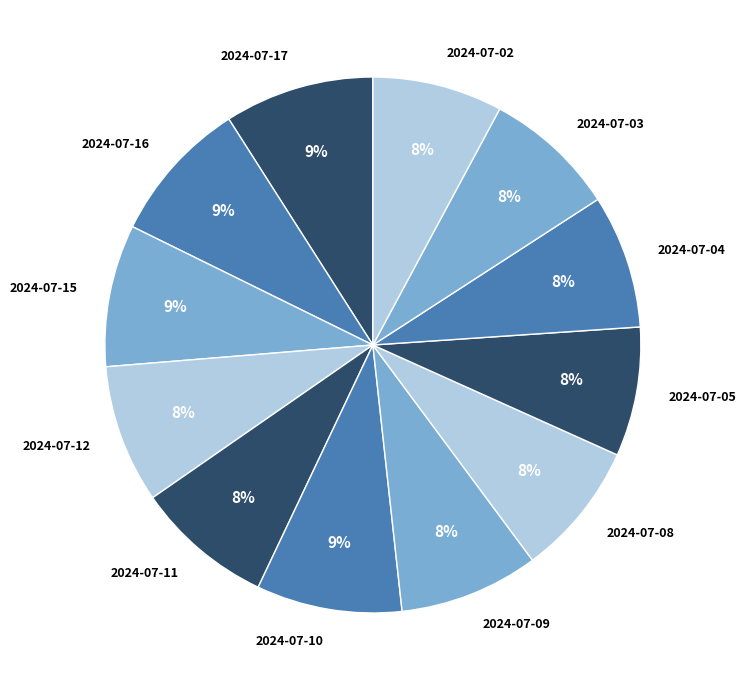

Do 2024-07-17 and 2024-07-15 together represent more than half of the pie?

No